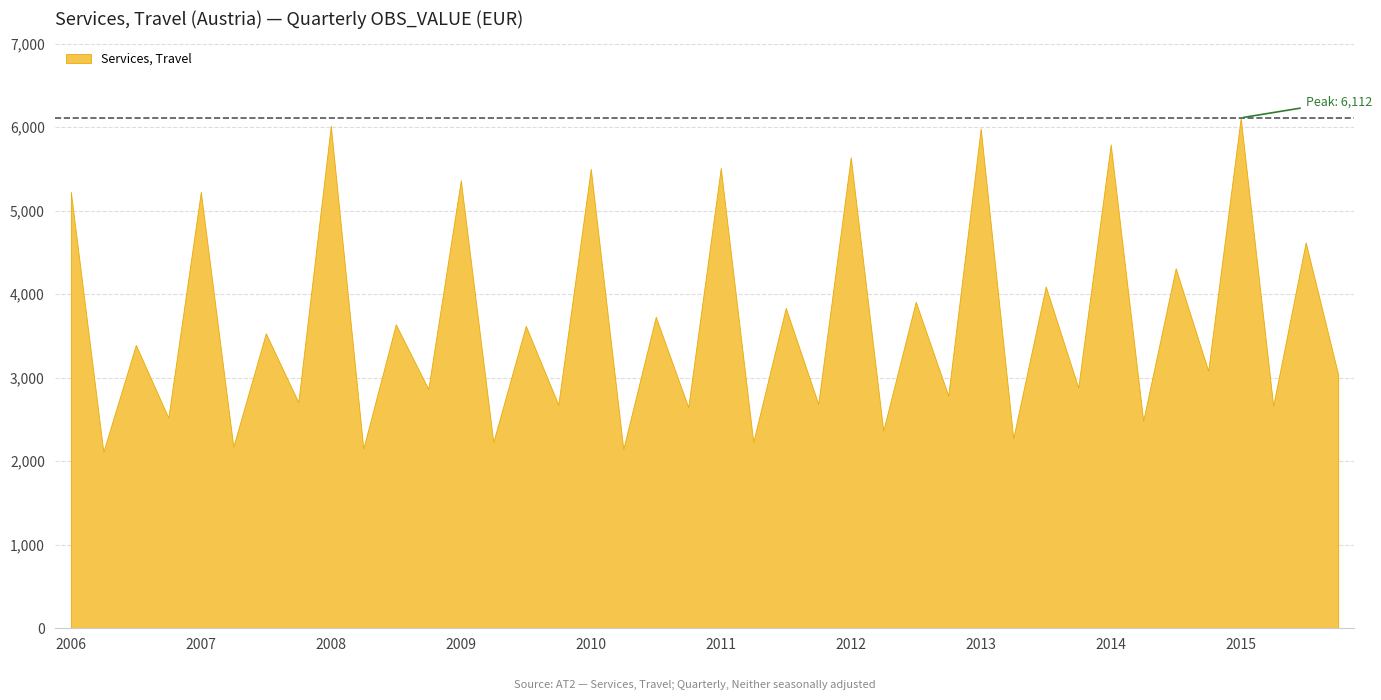

How many lines are shown in the chart?

1